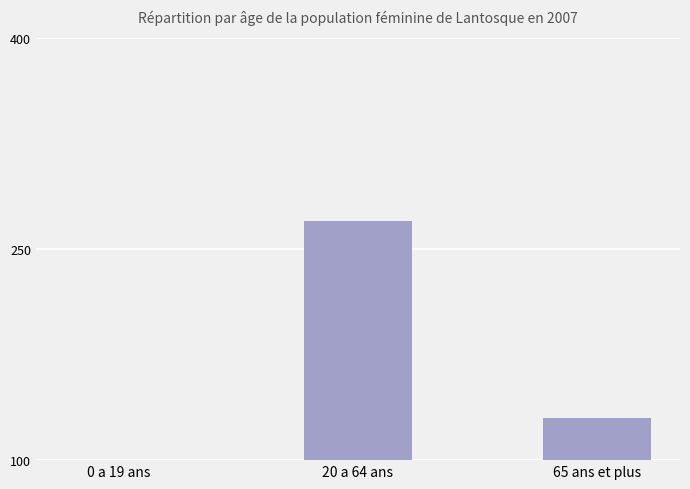

Rank the categories by value from highest to lowest.

20 a 64 ans, 65 ans et plus, 0 a 19 ans